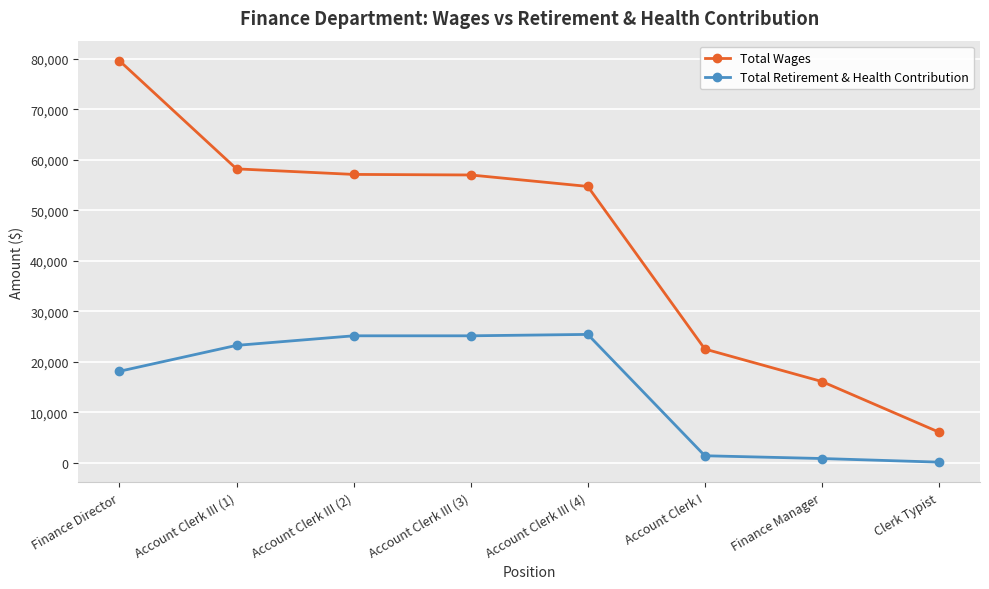

What are all the series names shown in the legend?

Total Wages, Total Retirement & Health Contribution